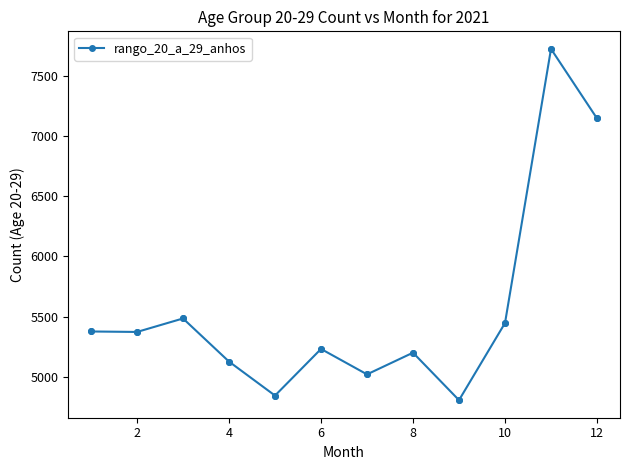

What is the difference between the second highest and minimum values?

2338